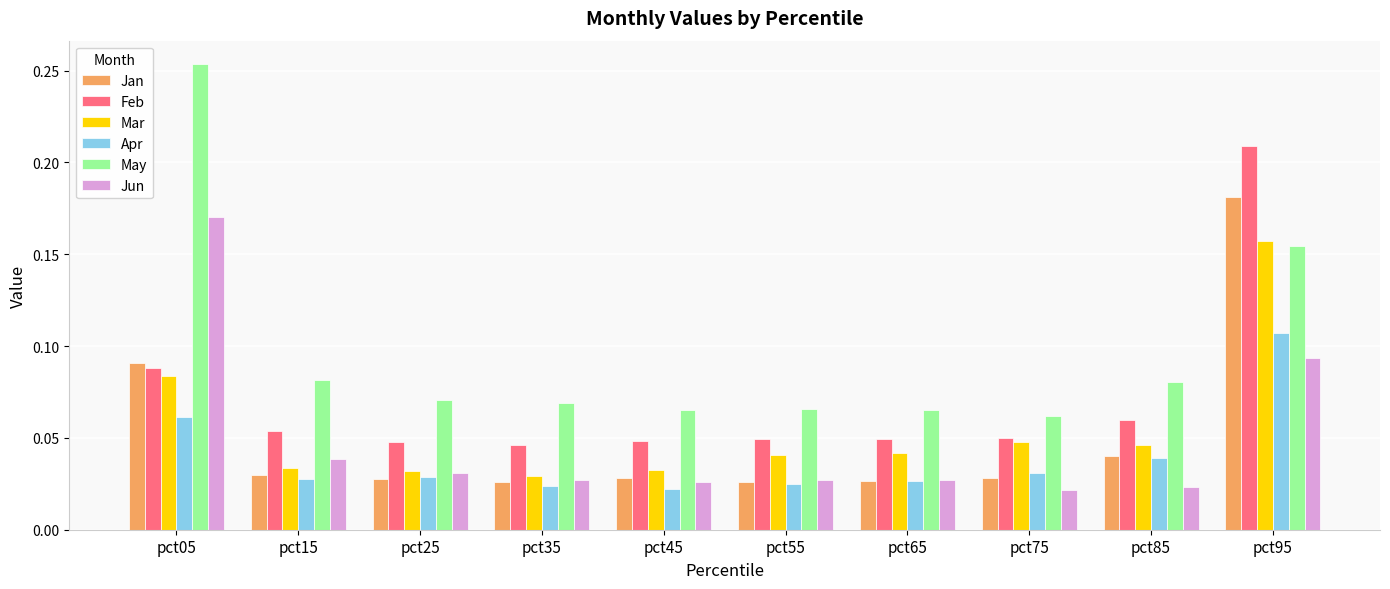

Which series changed the most between pct05 and pct65?

May